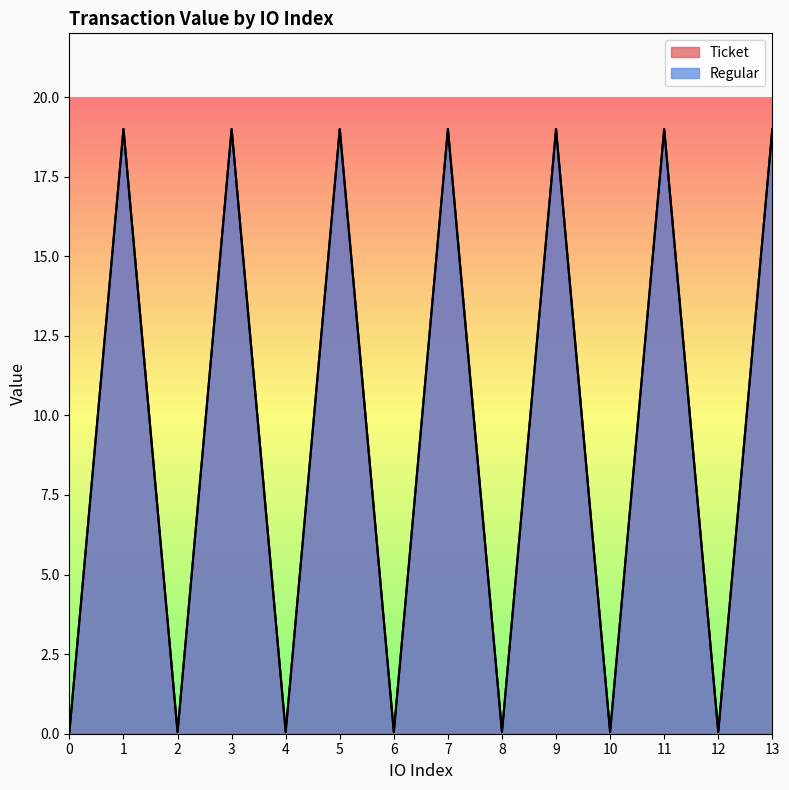

How many interior local peaks does the Ticket series have?

6